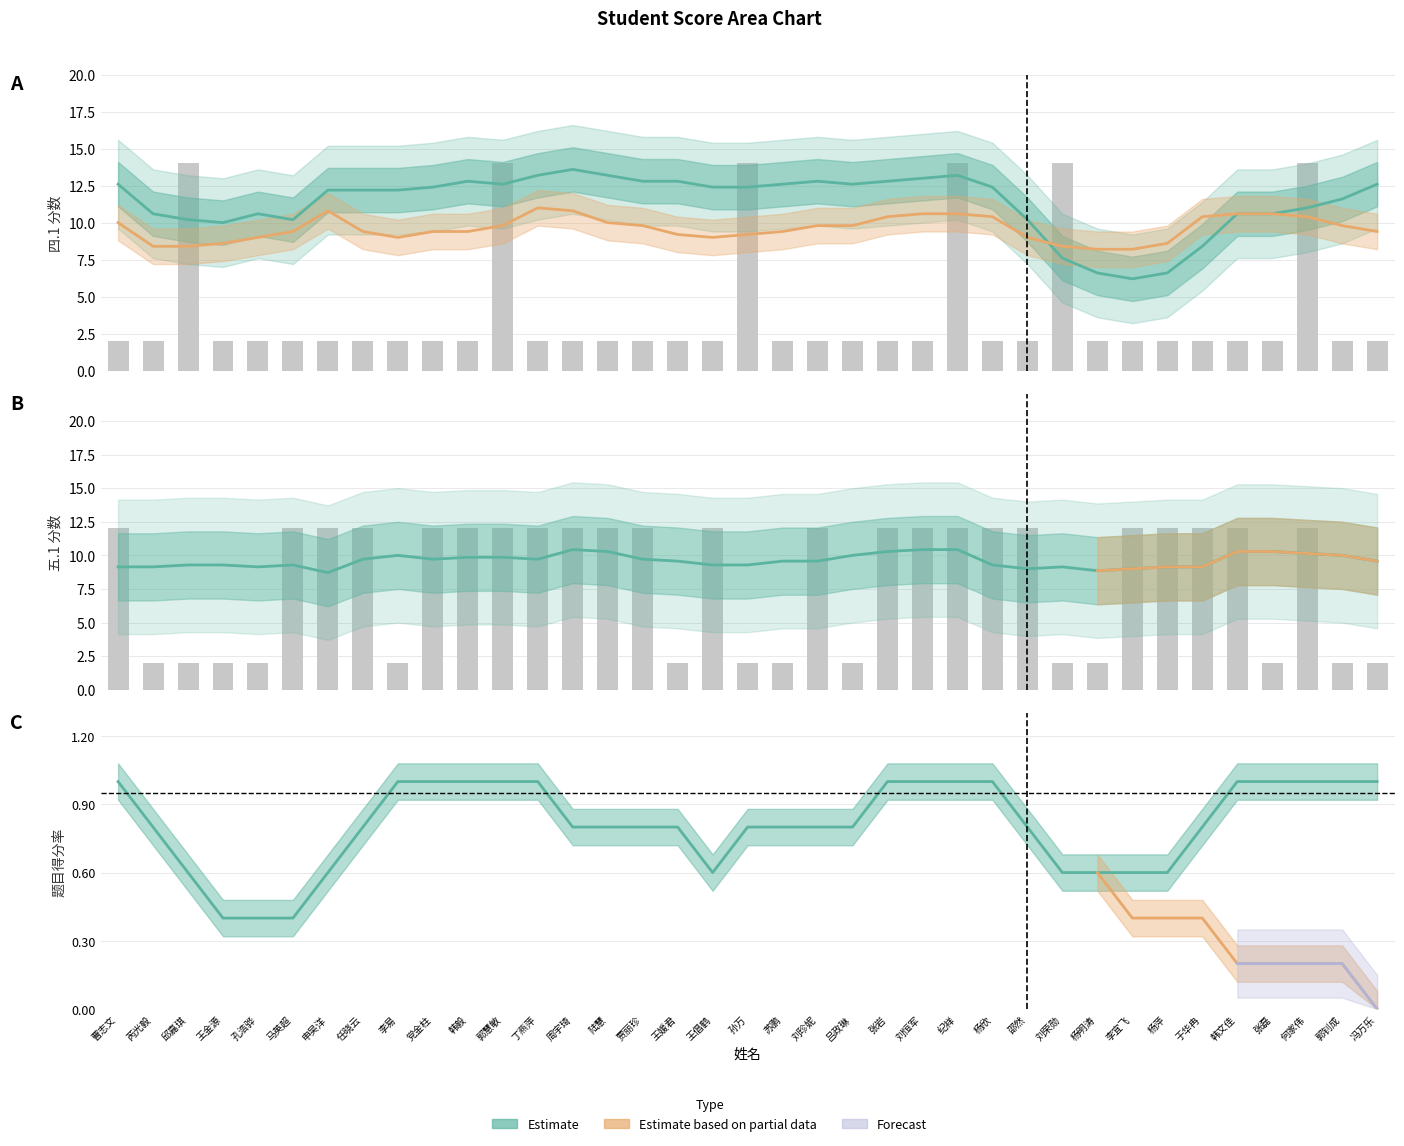

What is the label of the 12th bar from the left?

郭慧敏